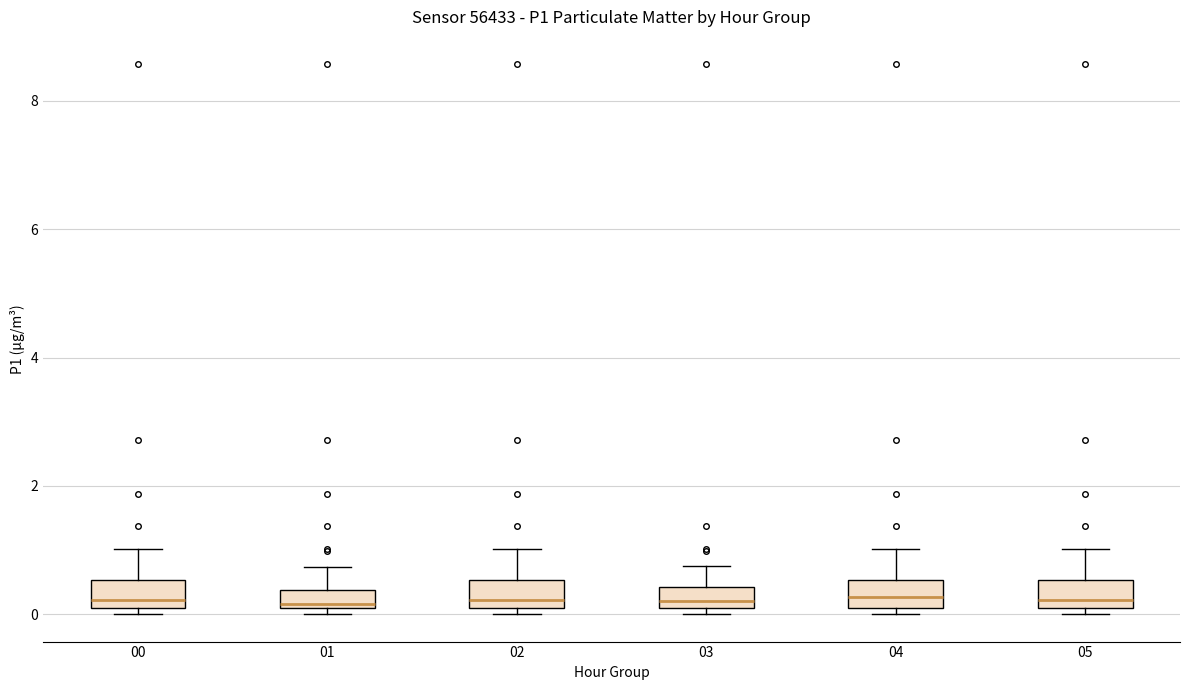

Where does the upper whisker of the box at x = 05 end on the y-axis? The values are not printed on the chart, so give them approximately, as read against the axis.

1.0